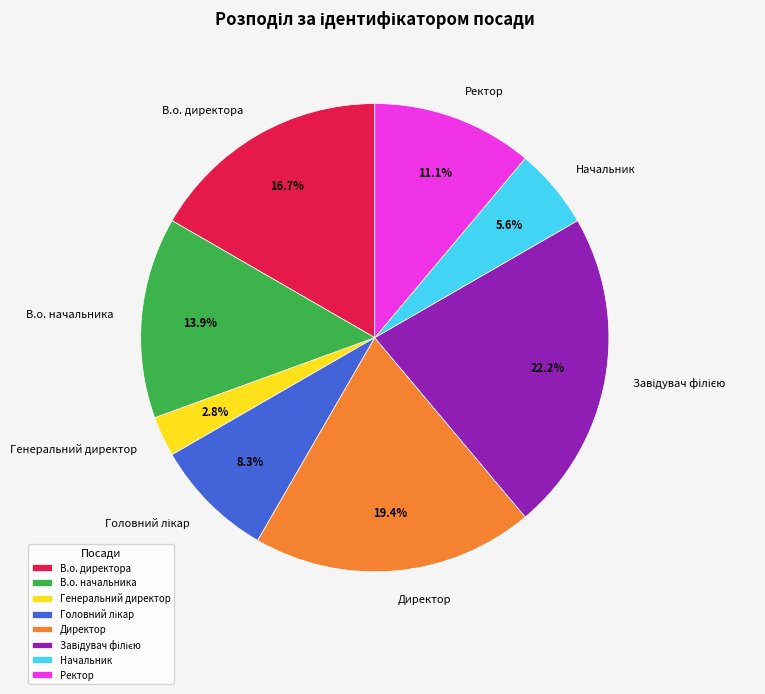

To the nearest percent, what is the difference between the largest and smallest slice percentages?

19%